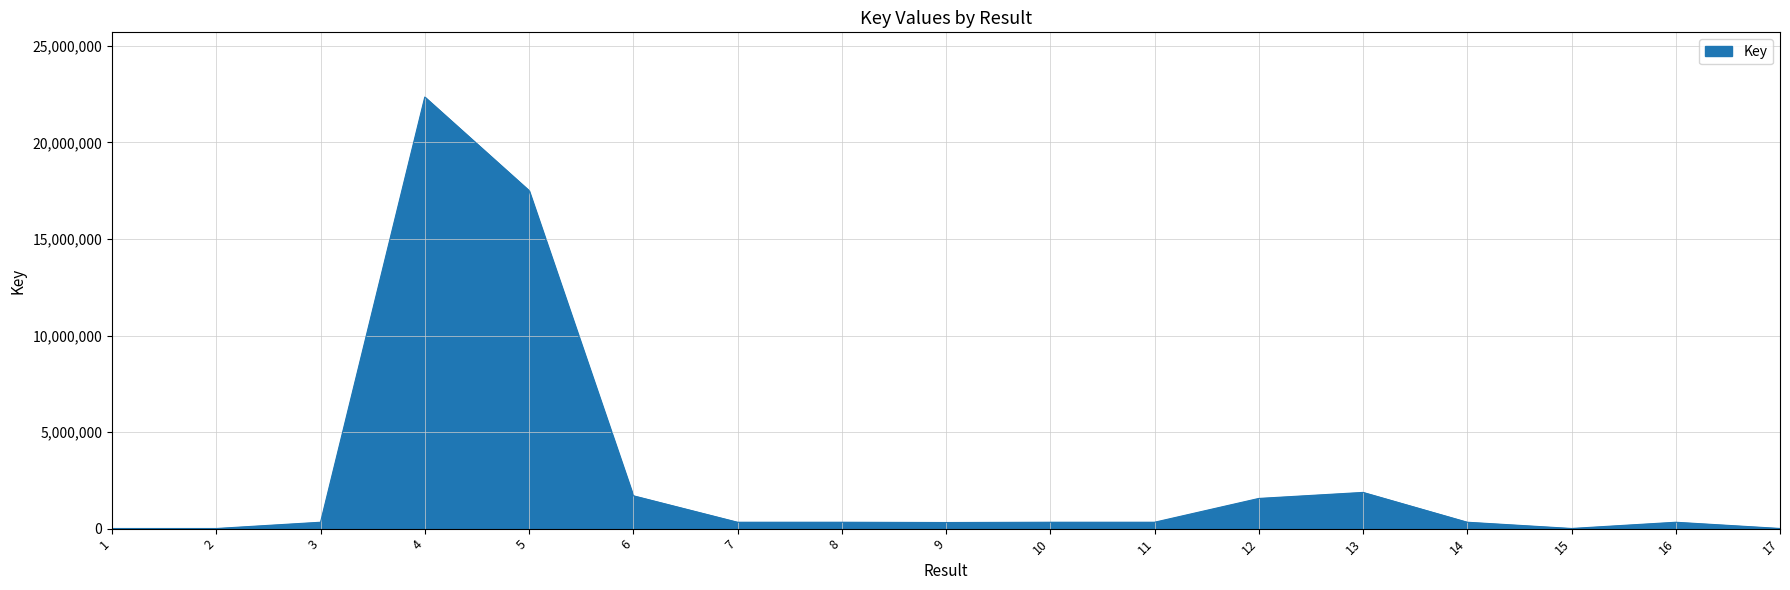

Approximately how many times larger is the value at 3 compared to 11?

1.0